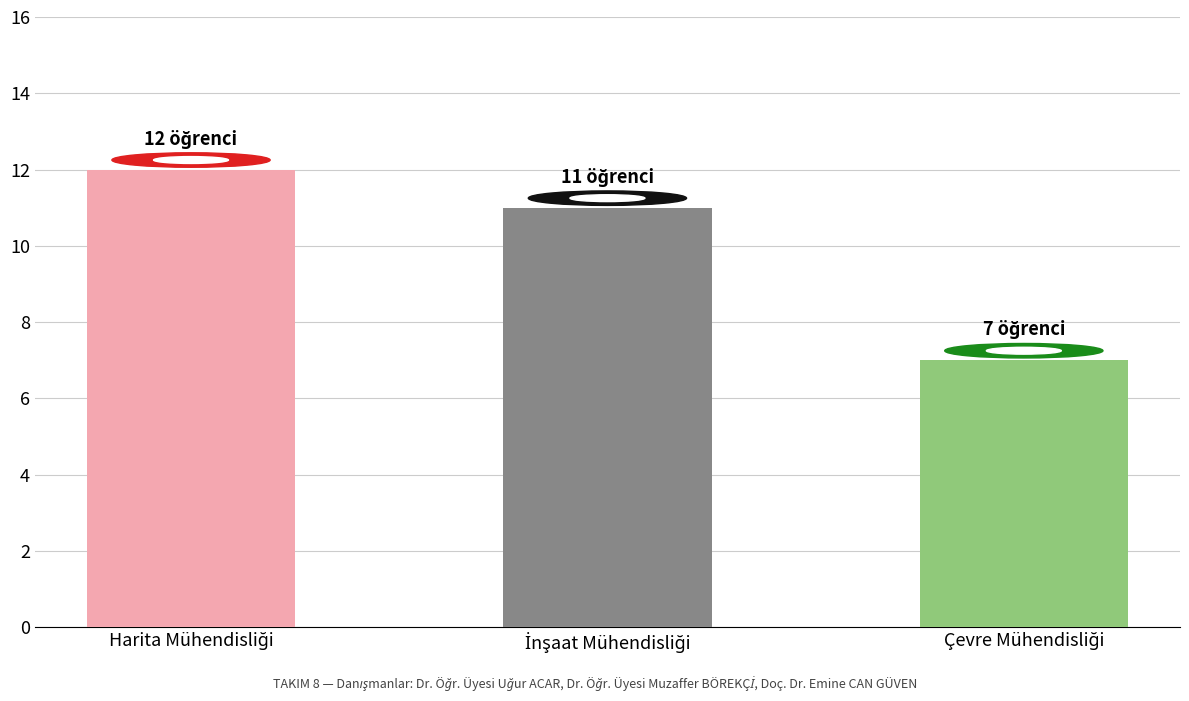

What is the smallest value displayed?

7